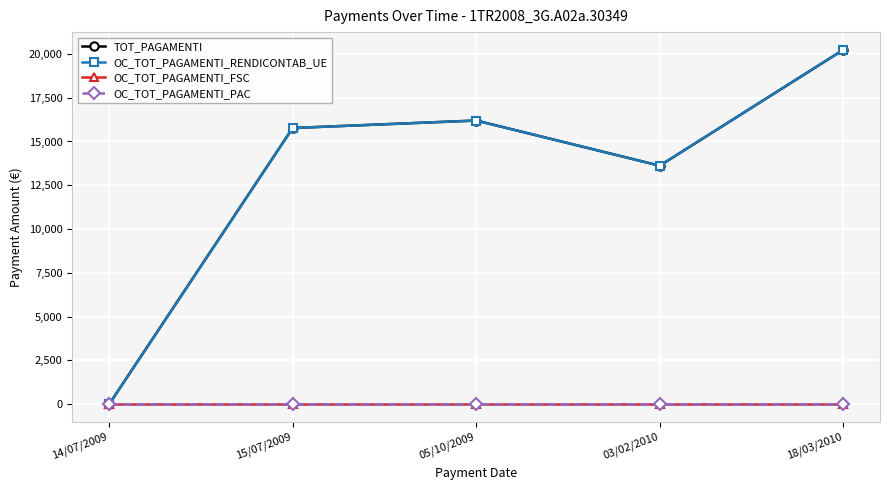

True or false: TOT_PAGAMENTI and OC_TOT_PAGAMENTI_PAC intersect in this chart.

False